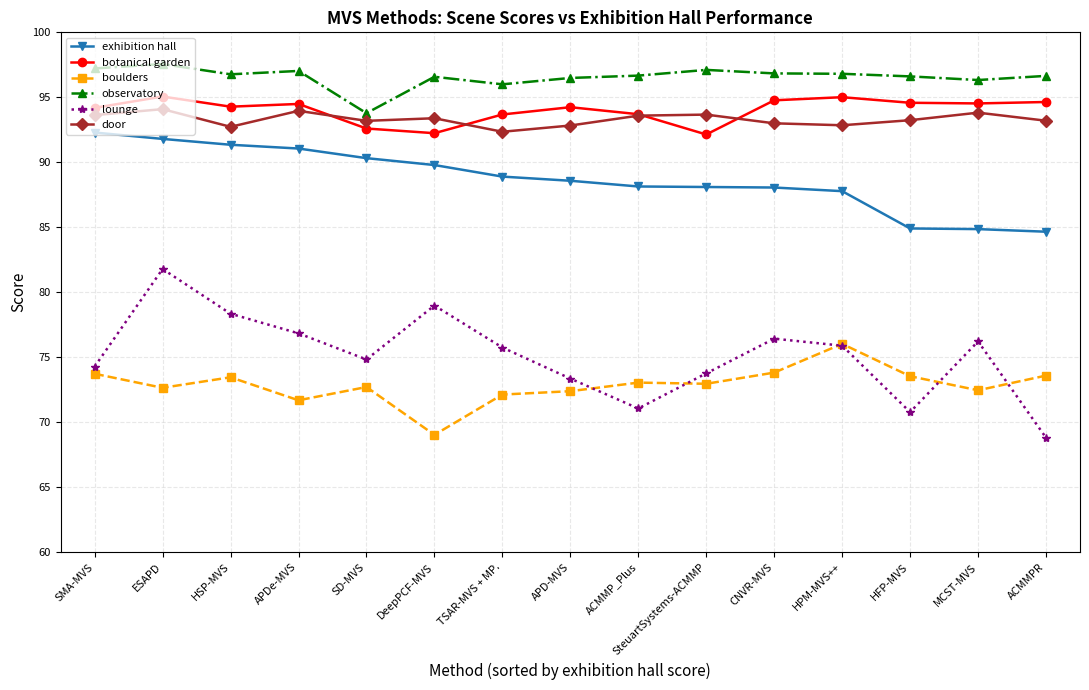

At which category does door reach its first local valley?

HSP-MVS